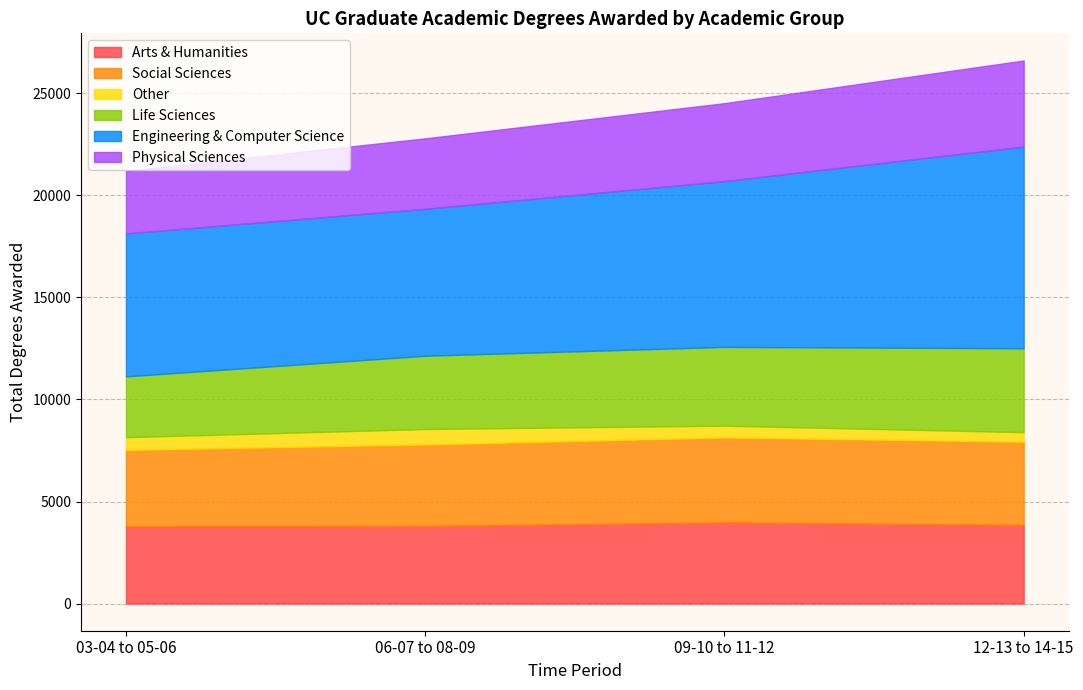

What are all the series names shown in the legend?

Arts & Humanities, Social Sciences, Other, Life Sciences, Engineering & Computer Science, Physical Sciences